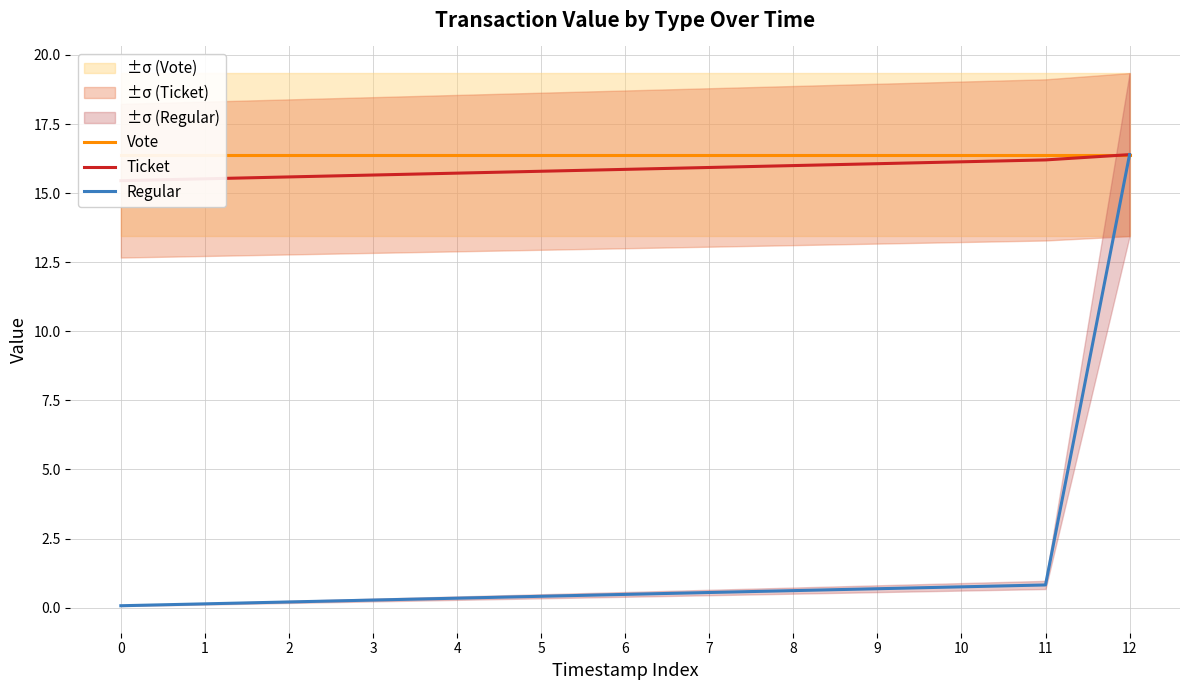

What is the value of the Vote point at the 3rd from the left?

16.4